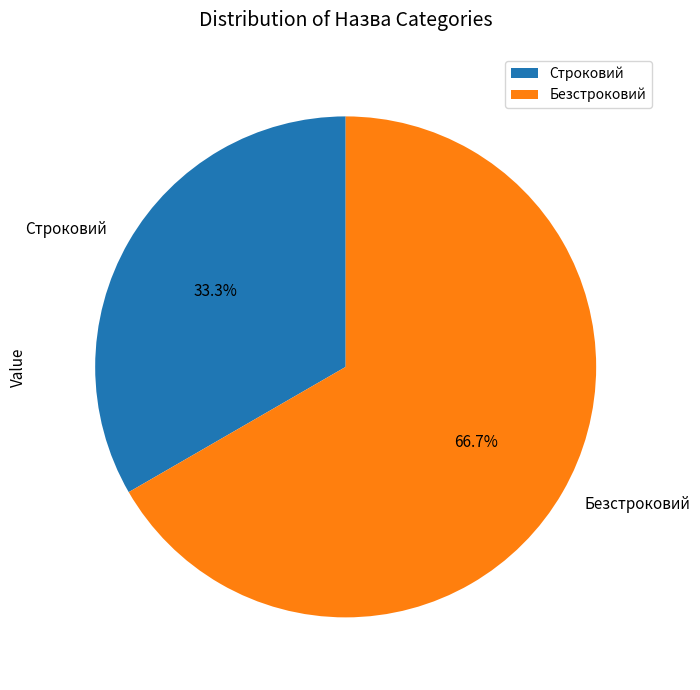

What is the majority slice?

Безстроковий